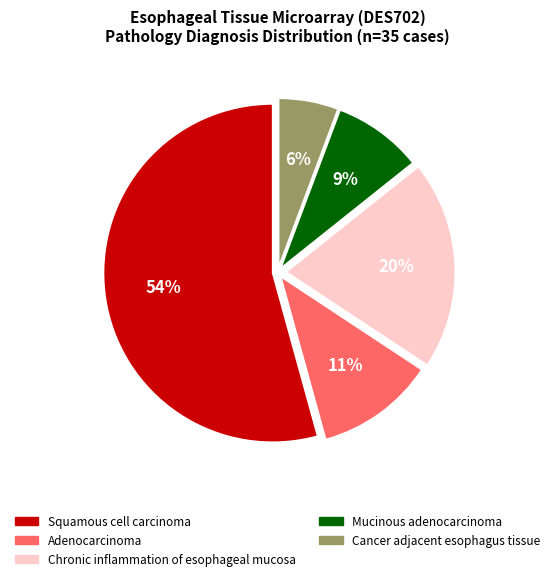

To the nearest percent, what is the difference between the Mucinous adenocarcinoma and Chronic inflammation of esophageal mucosa slice percentages?

11%